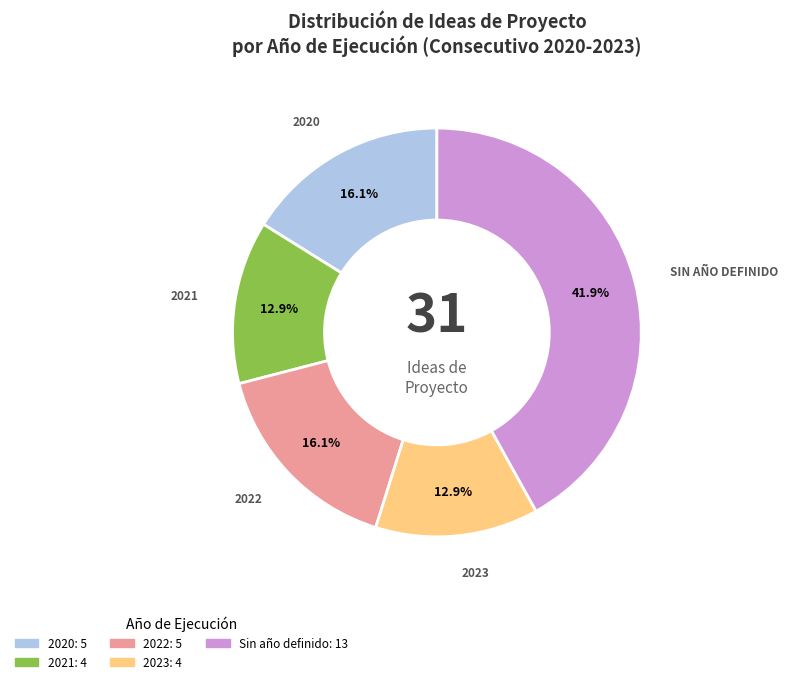

Is there any slice that represents more than half of the pie?

No